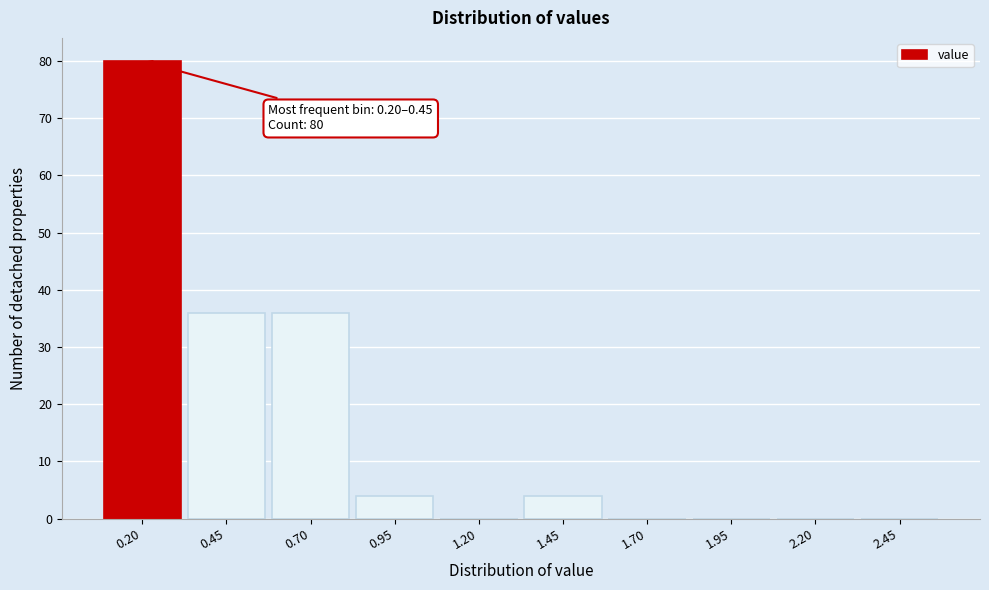

Reading left to right, extract all data points from this chart.

0.20=80	0.45=36	0.70=36	0.95=4	1.20=0	1.45=4	1.70=0	1.95=0	2.20=0	2.45=0